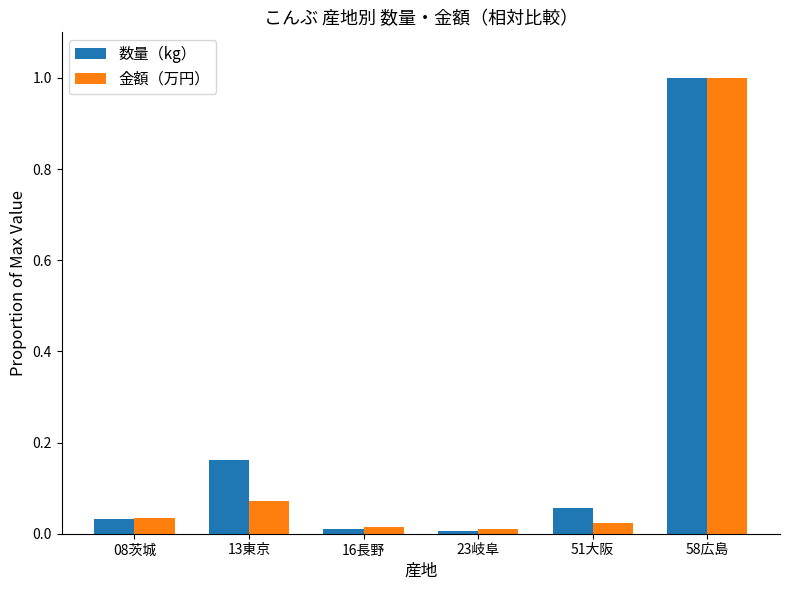

What is the difference between the maximum and minimum values in the 数量（kg） series?

1.0